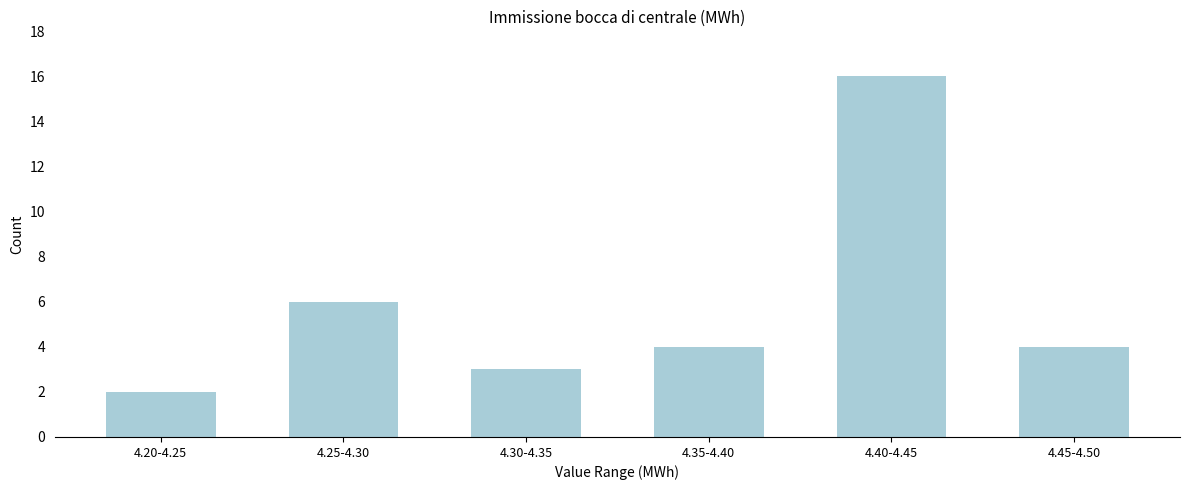

Reading left to right, extract all data points from this chart.

4.20-4.25=2	4.25-4.30=6	4.30-4.35=3	4.35-4.40=4	4.40-4.45=16	4.45-4.50=4